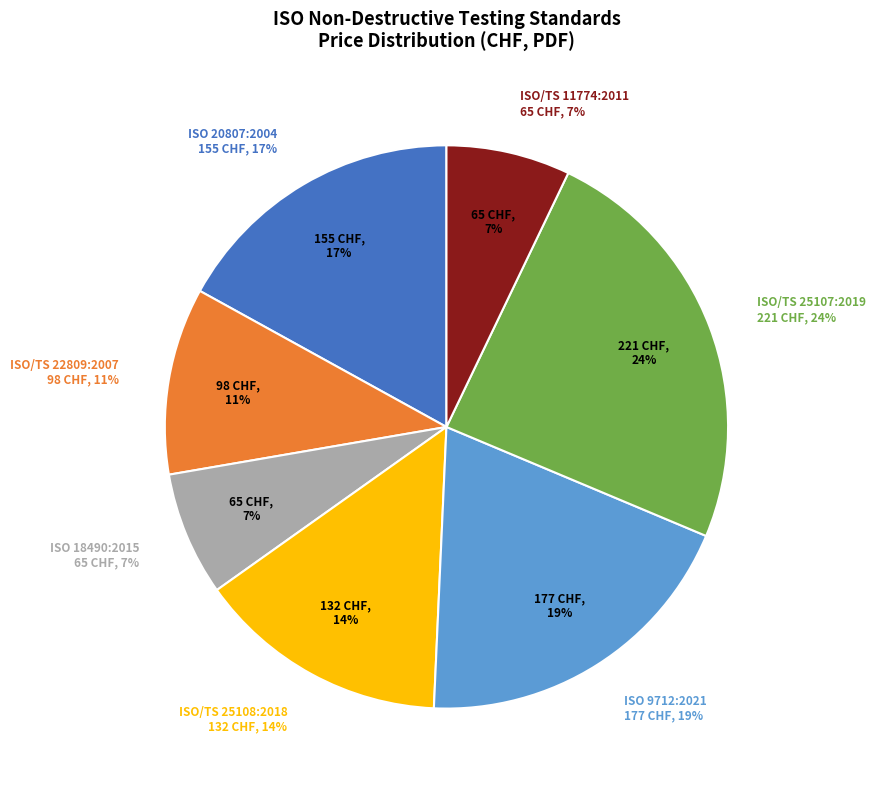

To the nearest percent, what is the combined percentage of ISO/TS 25107:2019 and ISO/TS 11774:2011?

31%